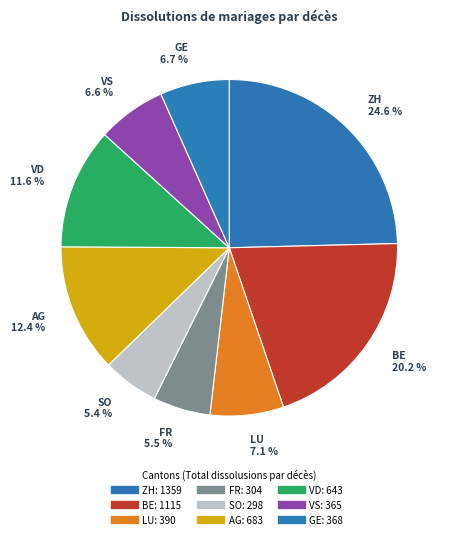

How many segments does this pie chart have?

9